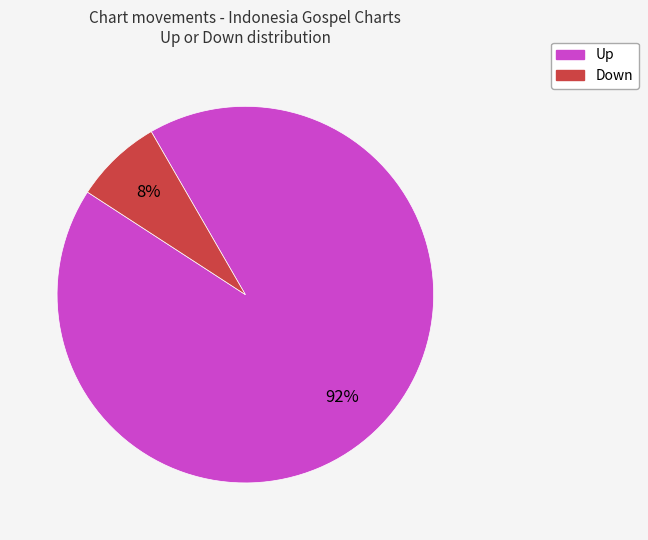

True or false: Up accounts for 93% of the total.

True